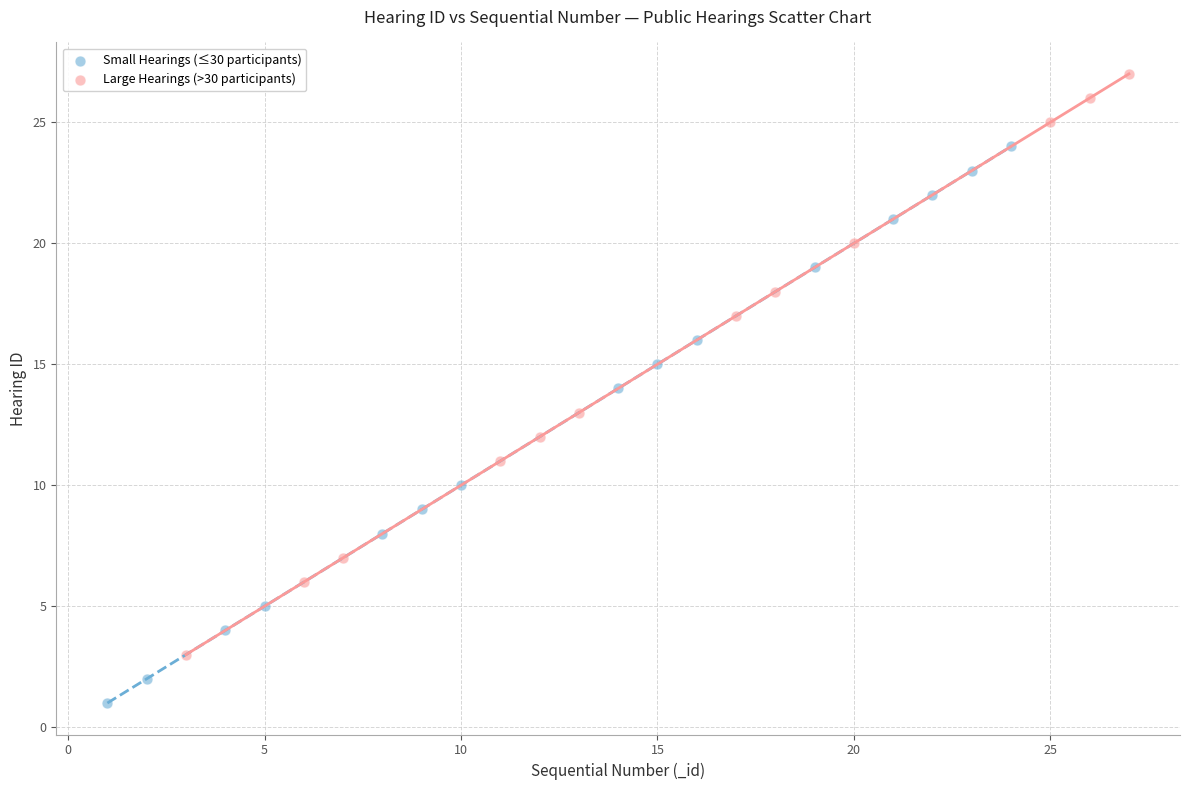

Which series reaches the minimum Y coordinate?

Small Hearings (≤30 participants)